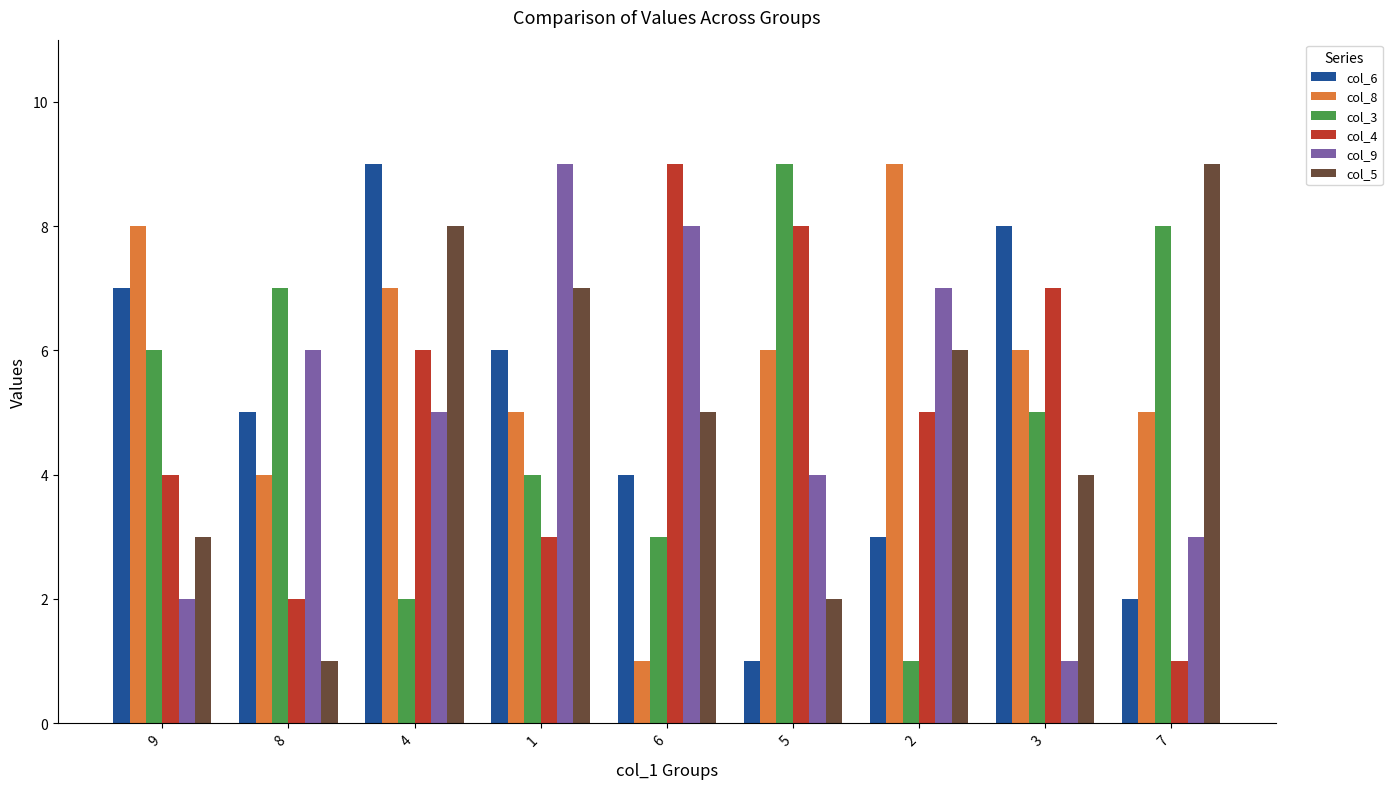

The value of col_4 at 8 is 1. True or false?

False